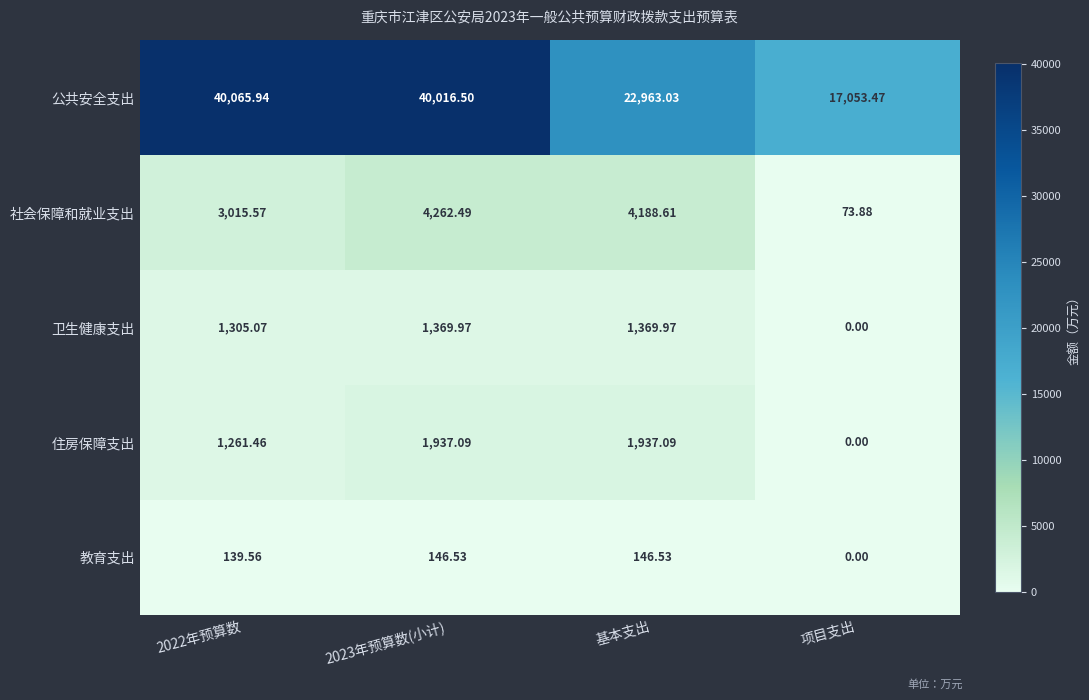

List the series in order of their peak value, highest first.

公共安全支出, 社会保障和就业支出, 住房保障支出, 卫生健康支出, 教育支出